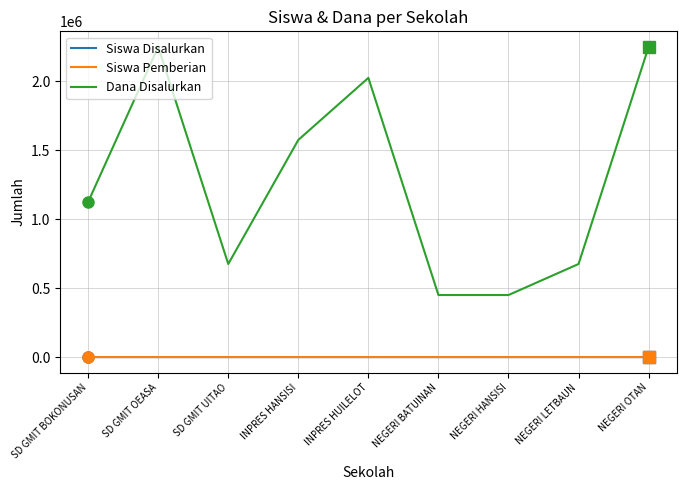

Where is the first local minimum for Dana Disalurkan?

SD GMIT UITAO